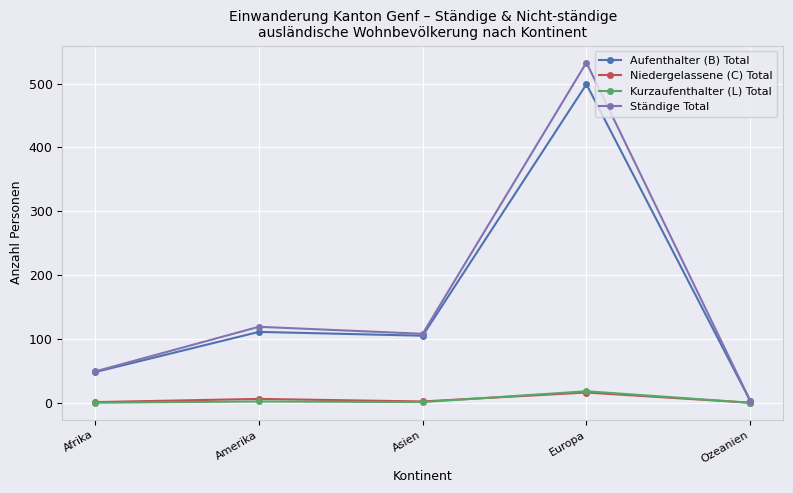

What position from the right is Amerika?

4